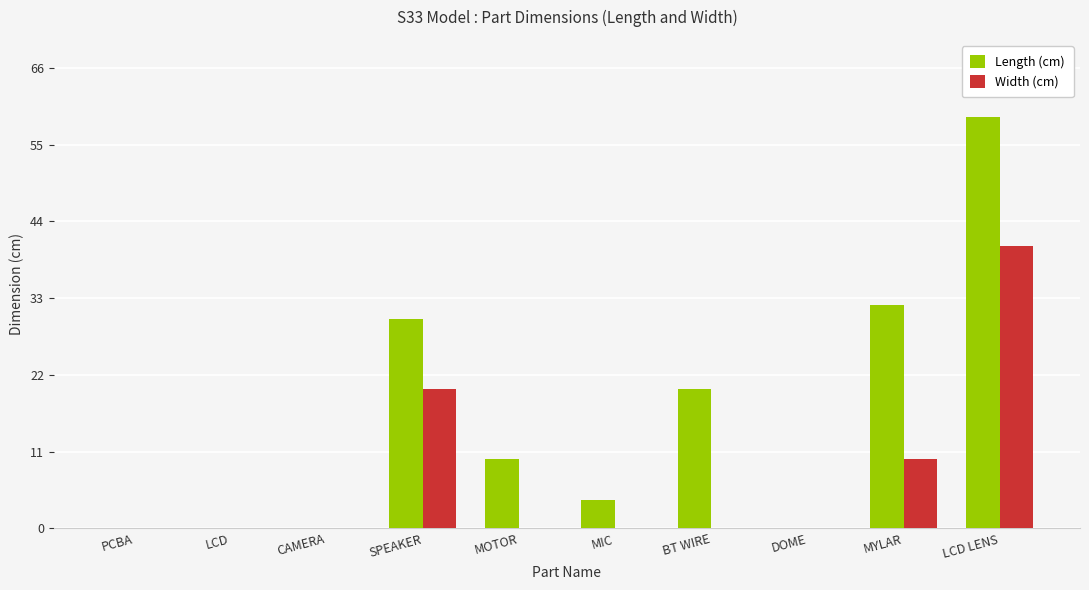

Which series has the largest total across all categories?

Length (cm)